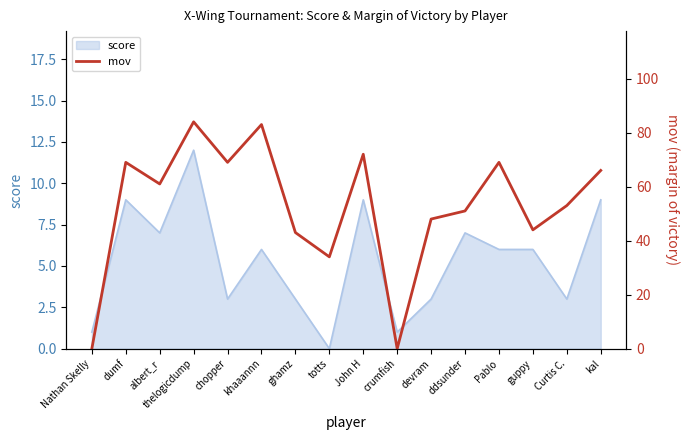

Which category has the highest value in the score series?

thelogicdump